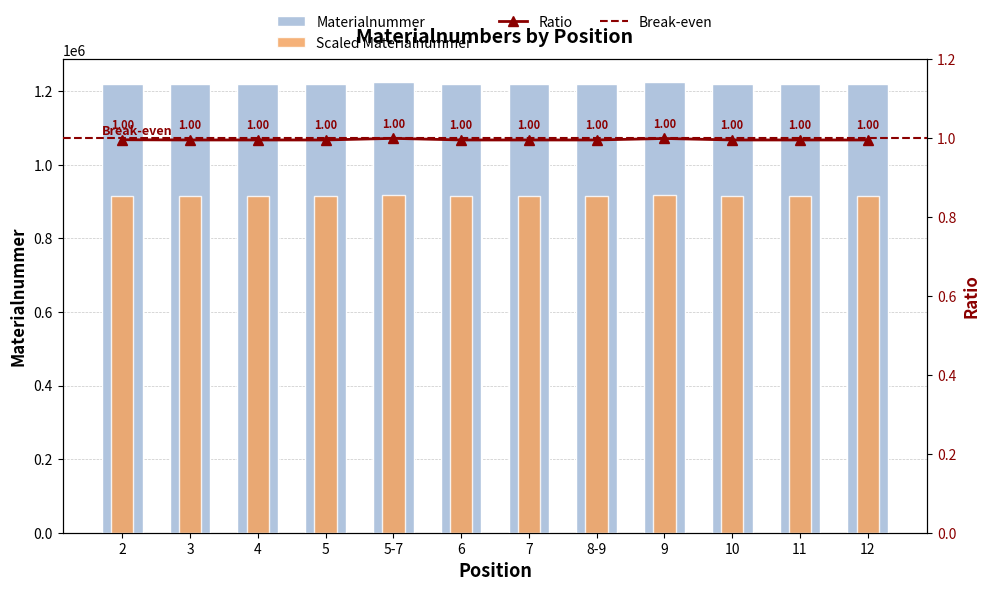

Reading left to right, extract all data points from this chart.

1221128	1220440	1220441	1220442	1225412	1220443	1220445	1220444	1225053	1220446	1220447	1220448